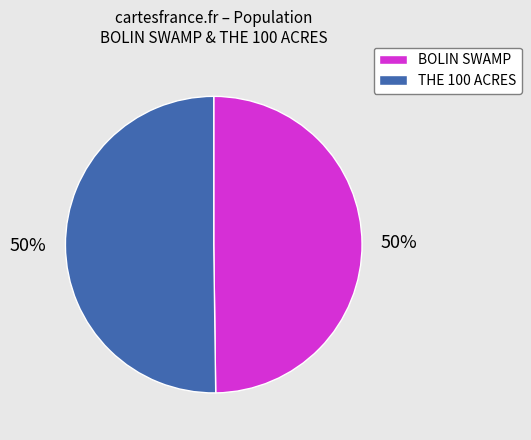

To the nearest percent, what is the combined percentage of THE 100 ACRES and BOLIN SWAMP?

100%